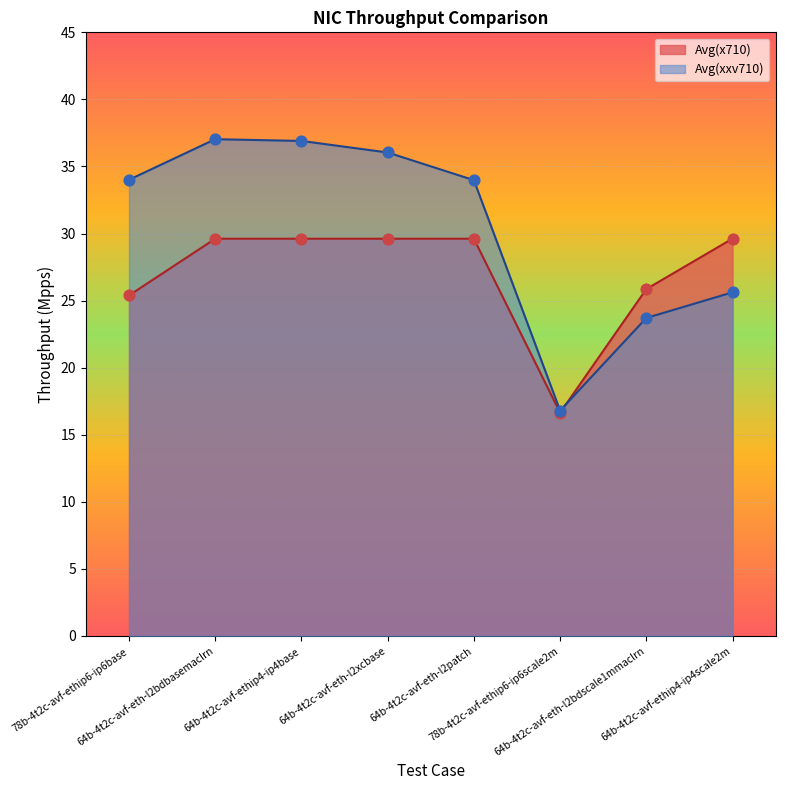

Which series has the widest spread of Y values?

Avg(xxv710)